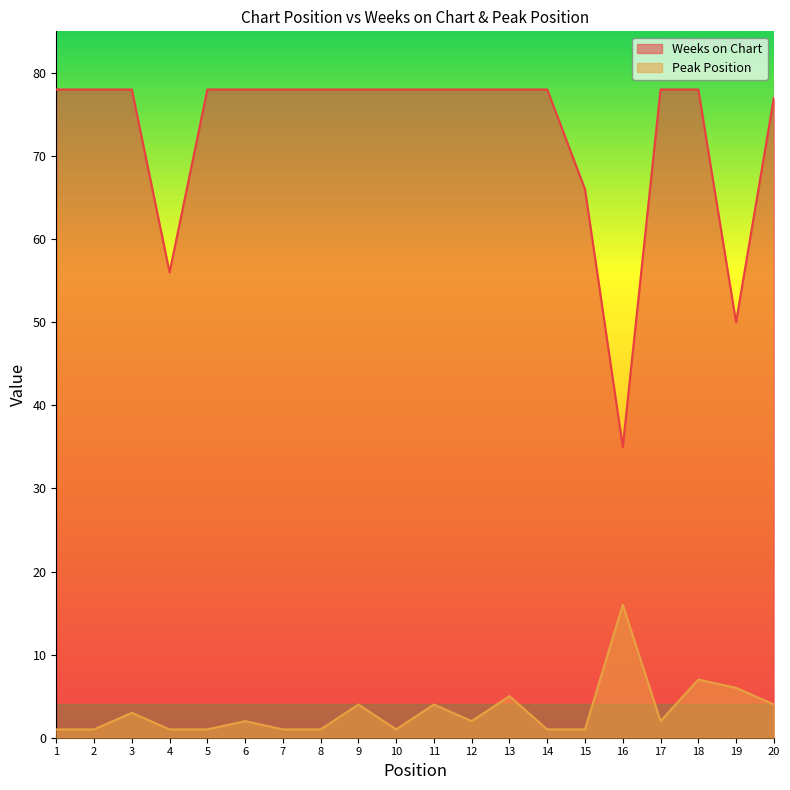

At which category is the sum across all series the highest?

18